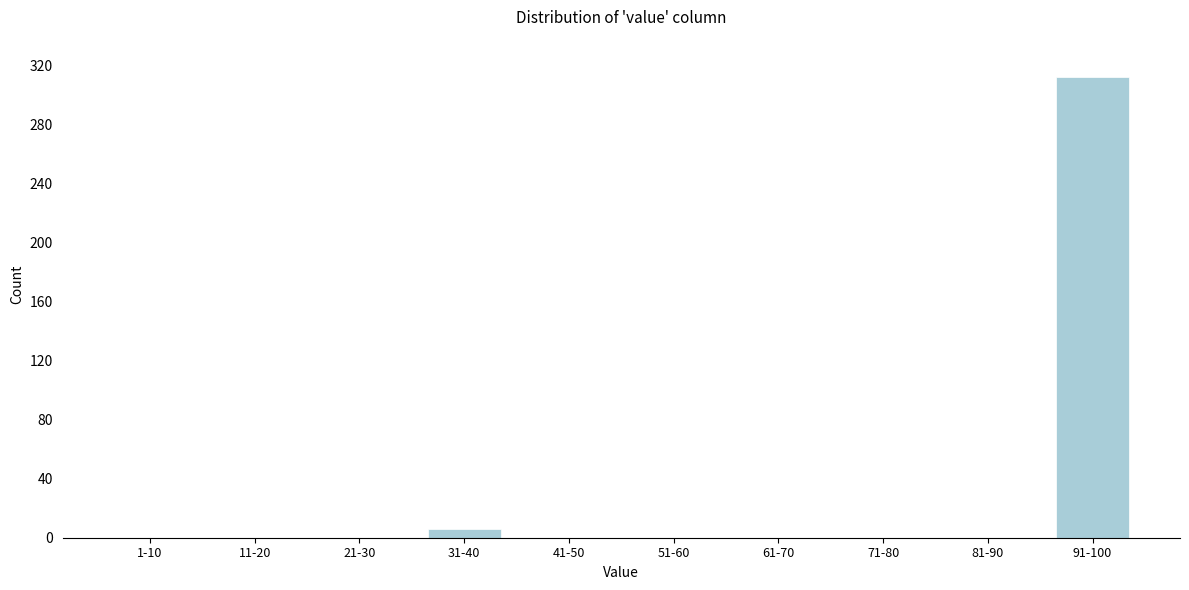

Reading right to left, what are all the values shown in this chart?

91-100=312	81-90=0	71-80=0	61-70=0	51-60=0	41-50=0	31-40=6	21-30=0	11-20=0	1-10=0